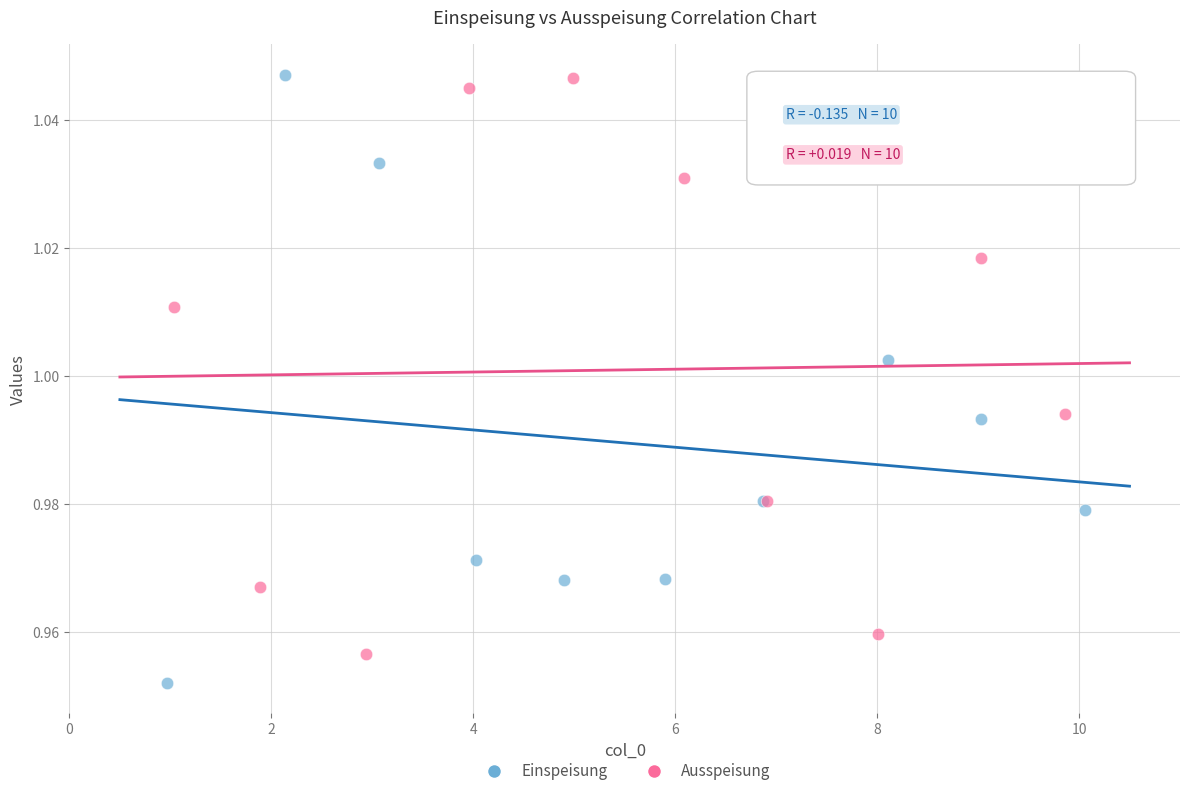

Which series reaches the minimum Y coordinate?

Einspeisung